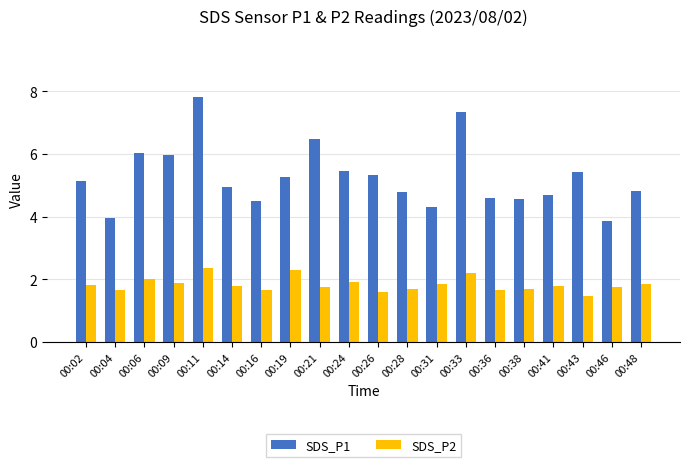

How many categories are shown in the chart?

20